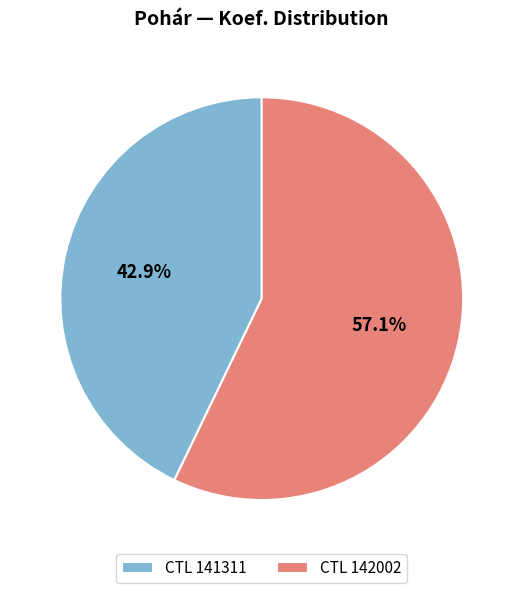

Rank the categories by value from lowest to highest.

CTL 141311, CTL 142002